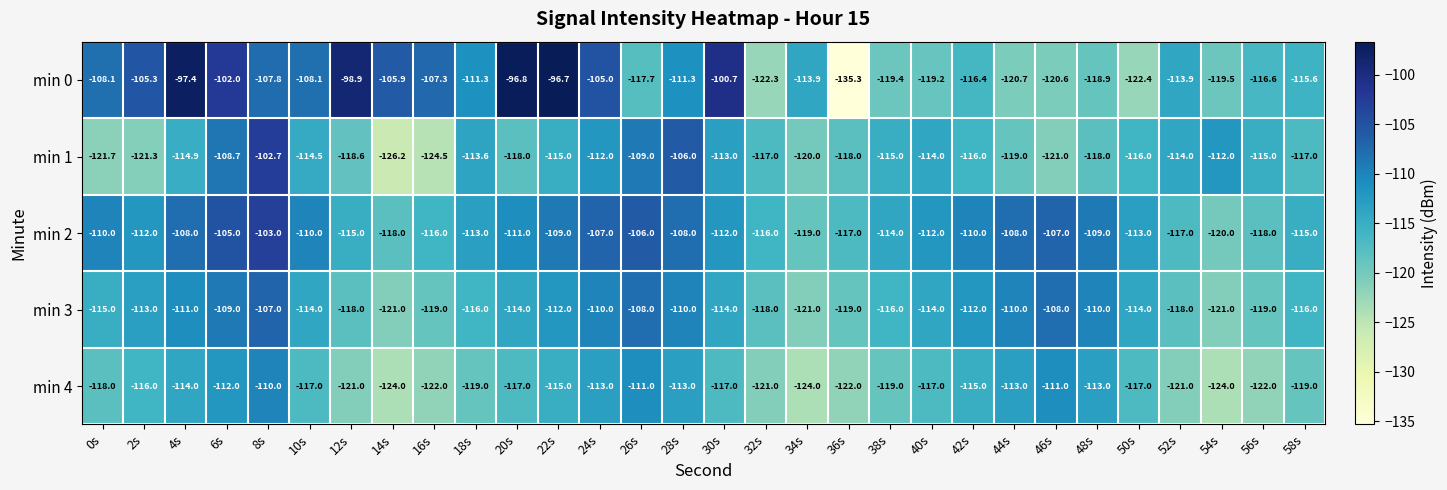

What is the approximate value of min 4 at 50s?

-117.0